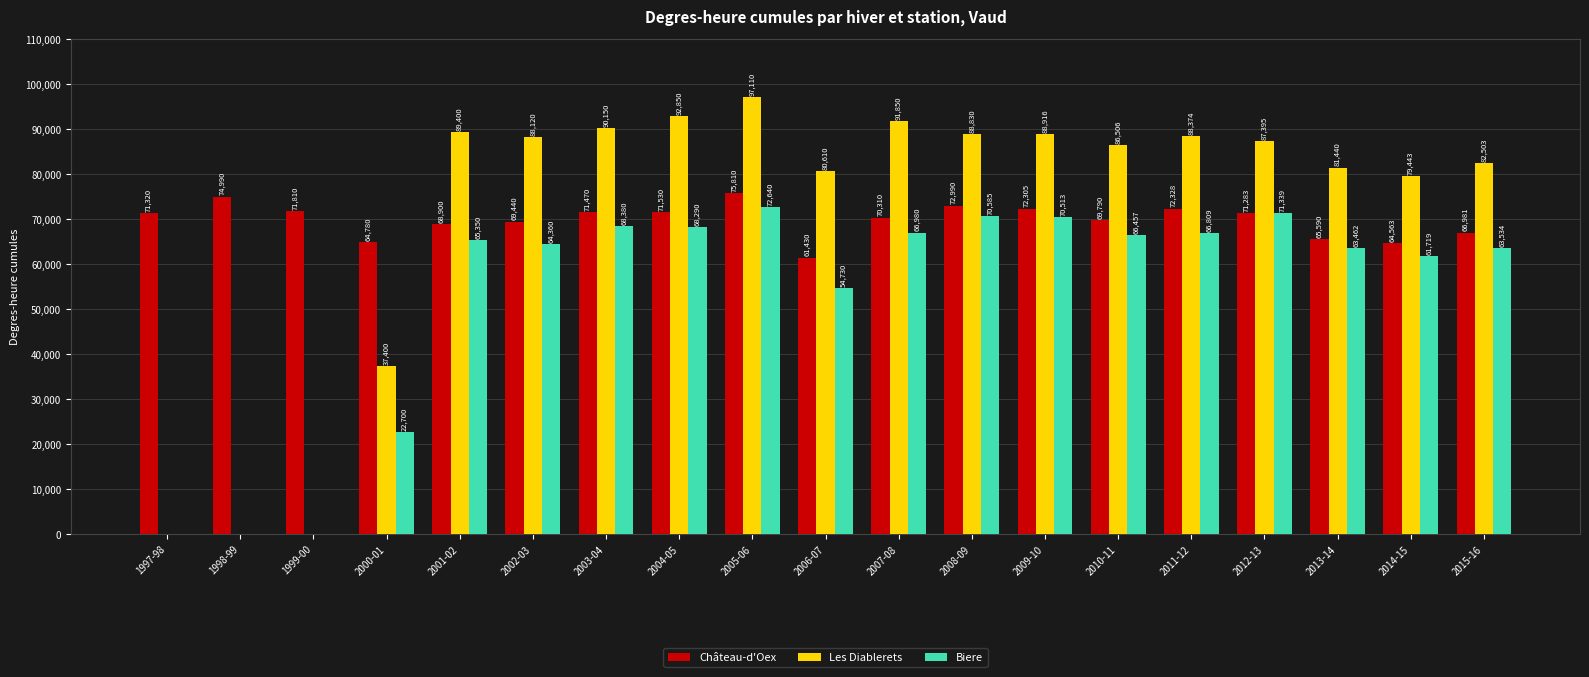

Reading left to right, what are all the values shown in this chart?

Château-d'Oex: 71320	74990	71810	64780	68900	69440	71470	71530	75810	61430	70310	72990	72305	69790	72328	71283	65590	64563	66981
Les Diablerets: 0	0	0	37400	89400	88120	90150	92850	97110	80610	91850	88830	88916	86506	88374	87395	81440	79443	82503
Biere: 0	0	0	22700	65350	64360	68380	68290	72640	54730	66980	70585	70513	66457	66809	71339	63462	61719	63534